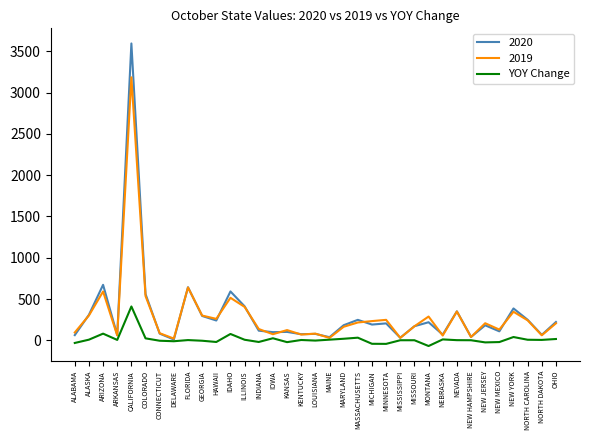

The YOY Change series shows 410 at CALIFORNIA. True or false?

True